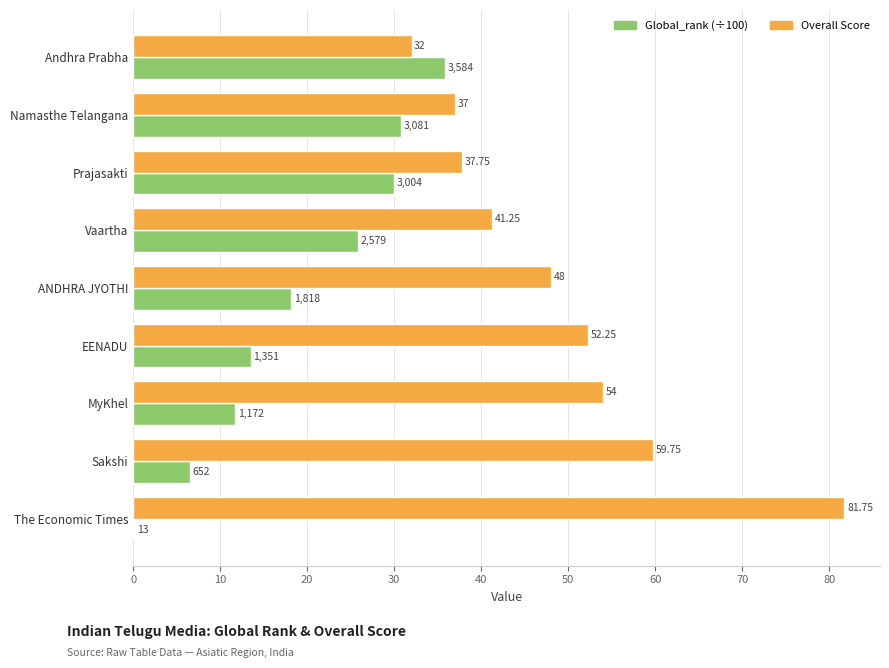

Count the number of categories in the chart.

9